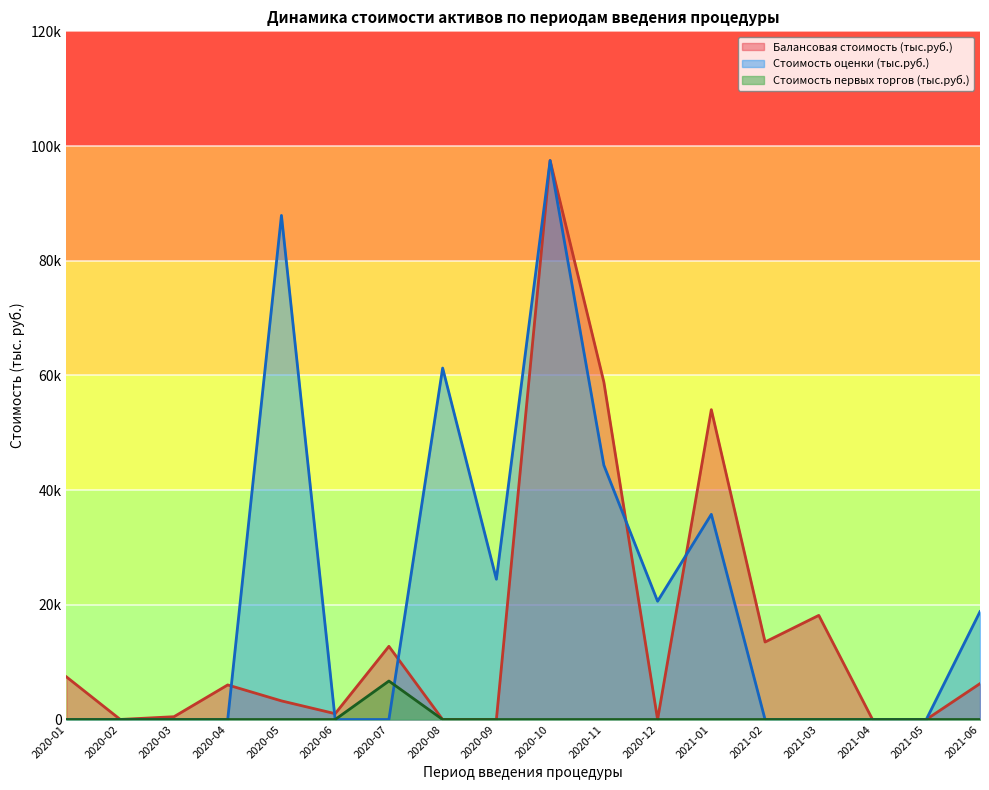

At 2021-05, list the series in order from smallest to largest.

Балансовая стоимость (тыс.руб.), Стоимость оценки (тыс.руб.), Стоимость первых торгов (тыс.руб.)